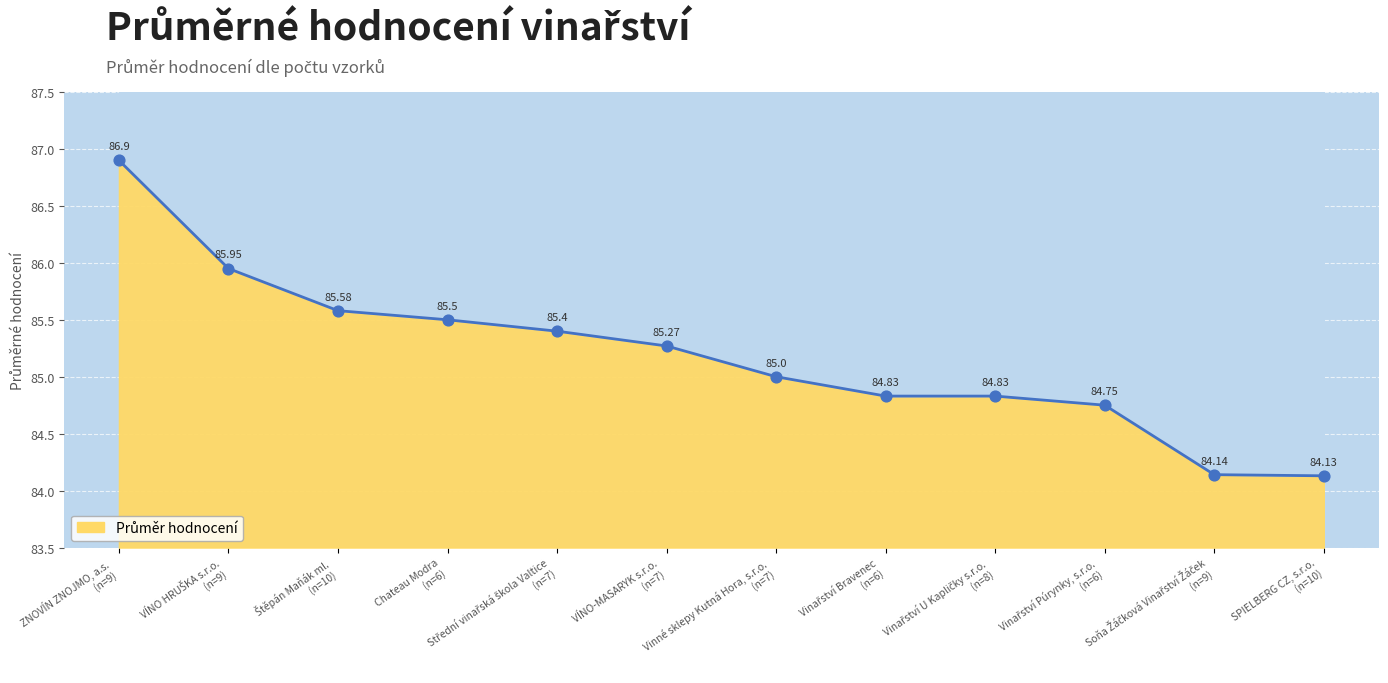

Between Střední vinařská škola Valtice (n=7) and Chateau Modra (n=6), which is larger?

Chateau Modra (n=6)